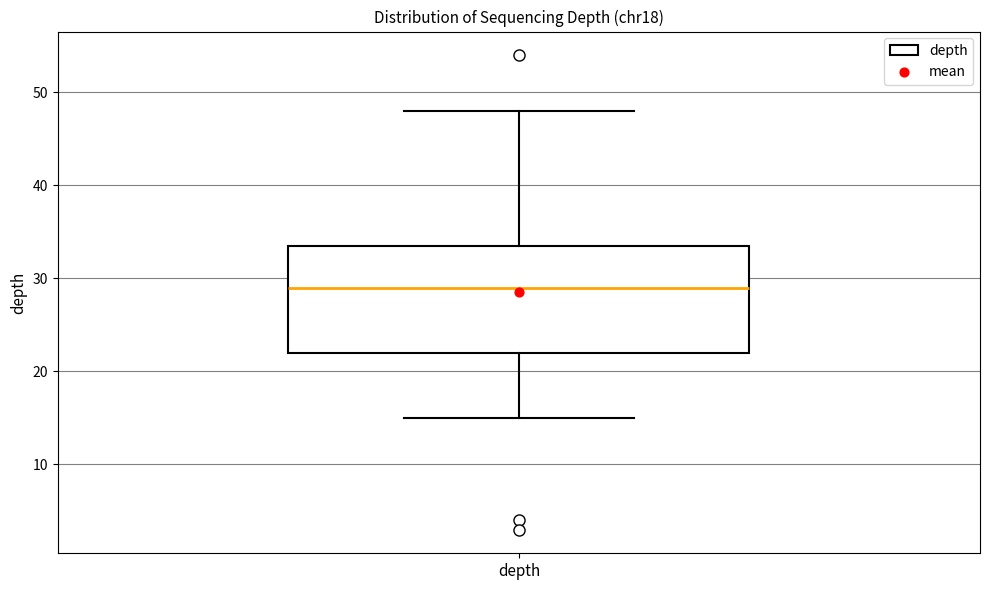

Read this box plot against the y-axis: the position of the median line, the range covered by the box, and the ends of both whiskers. The values are not printed on the chart, so give them approximately, as read against the axis.

median 29, box 22 to 34, whiskers 15 to 48